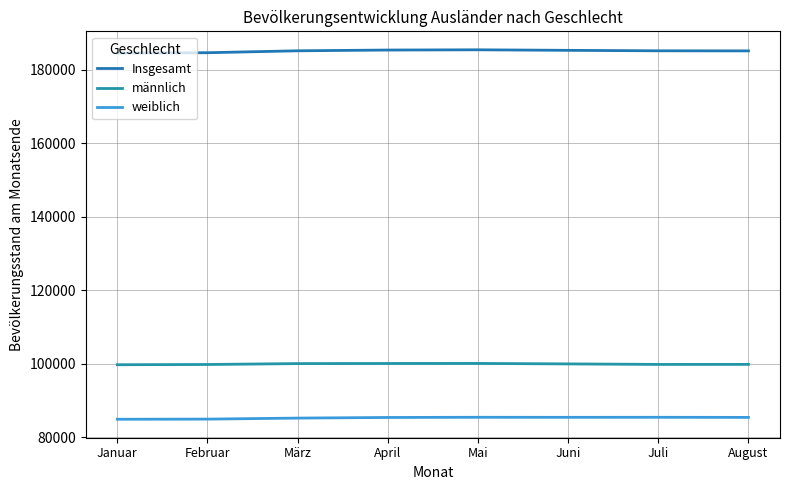

At which category does the chart reach its peak across all series?

Mai